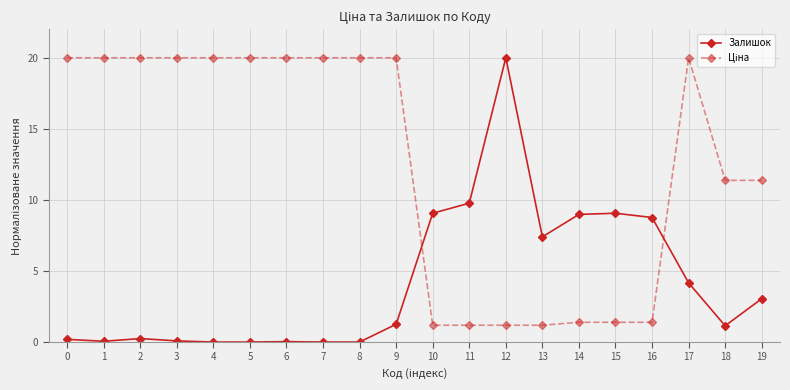

At which category is the sum across all series the highest?

17